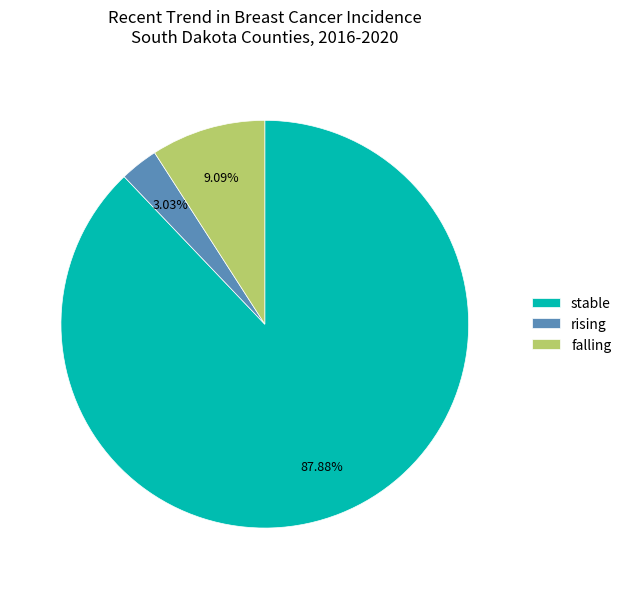

To the nearest percent, what is the difference between the largest and smallest slice percentages?

85%